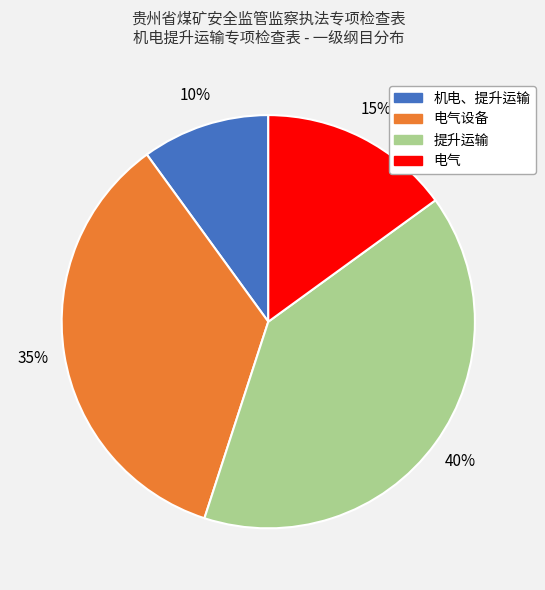

Is there any slice that represents more than half of the pie?

No